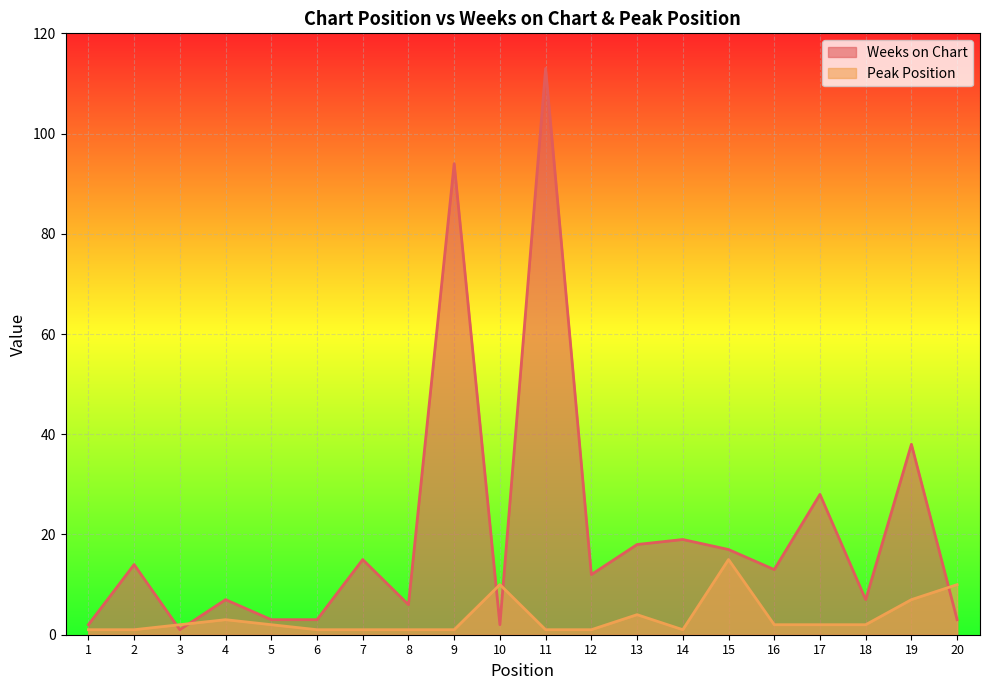

Where is Weeks on Chart nearest to the value 57?

19